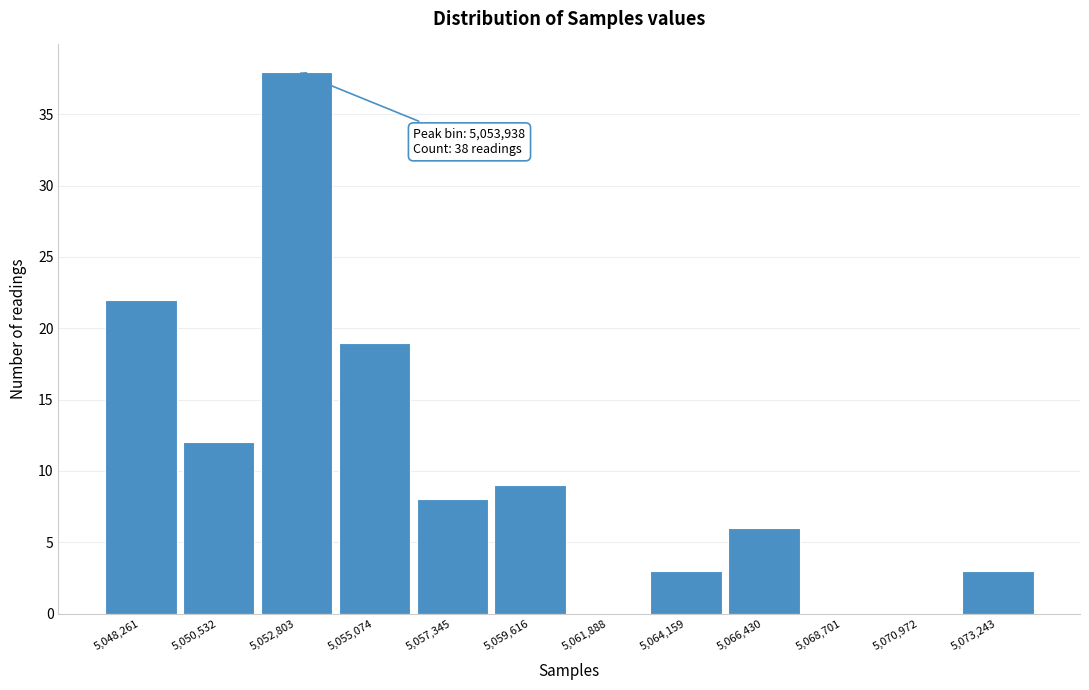

Reading left to right, transcribe all the data shown in this chart.

5,048,261=22	5,050,532=12	5,052,803=38	5,055,074=19	5,057,345=8	5,059,616=9	5,061,888=0	5,064,159=3	5,066,430=6	5,068,701=0	5,070,972=0	5,073,243=3